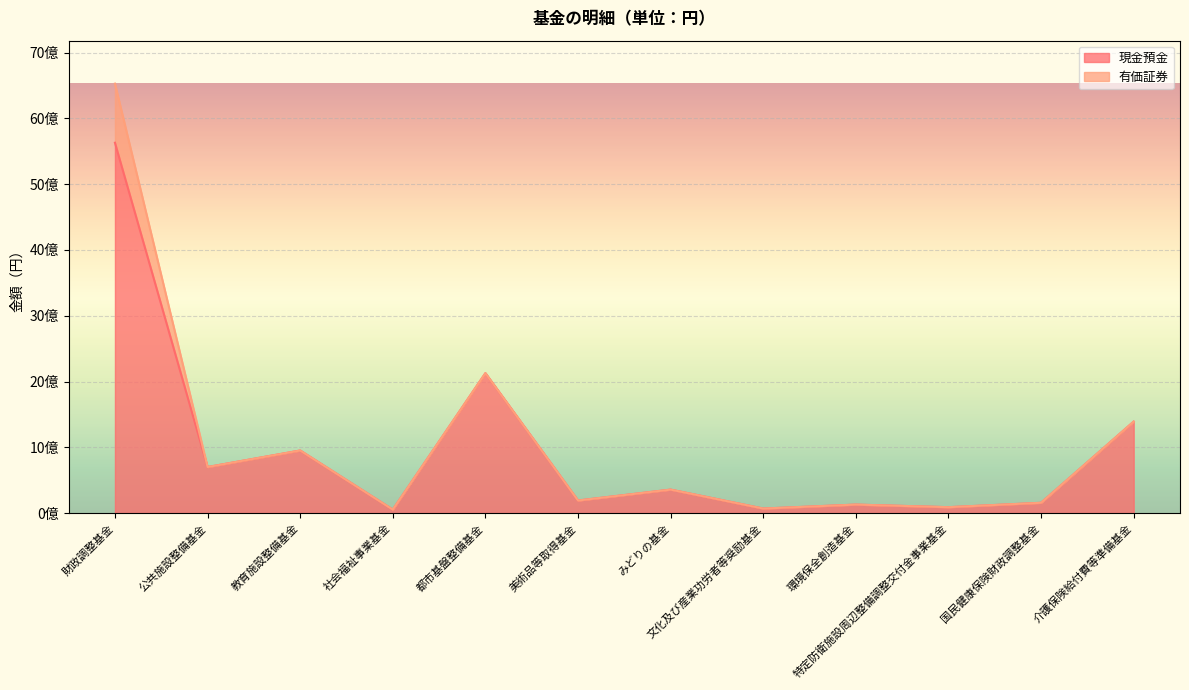

Rank the categories by value from highest to lowest.

財政調整基金, 都市基盤整備基金, 介護保険給付費等準備基金, 教育施設整備基金, 公共施設整備基金, みどりの基金, 美術品等取得基金, 国民健康保険財政調整基金, 環境保全創造基金, 特定防衛施設周辺整備調整交付金事業基金, 文化及び産業功労者等奨励基金, 社会福祉事業基金